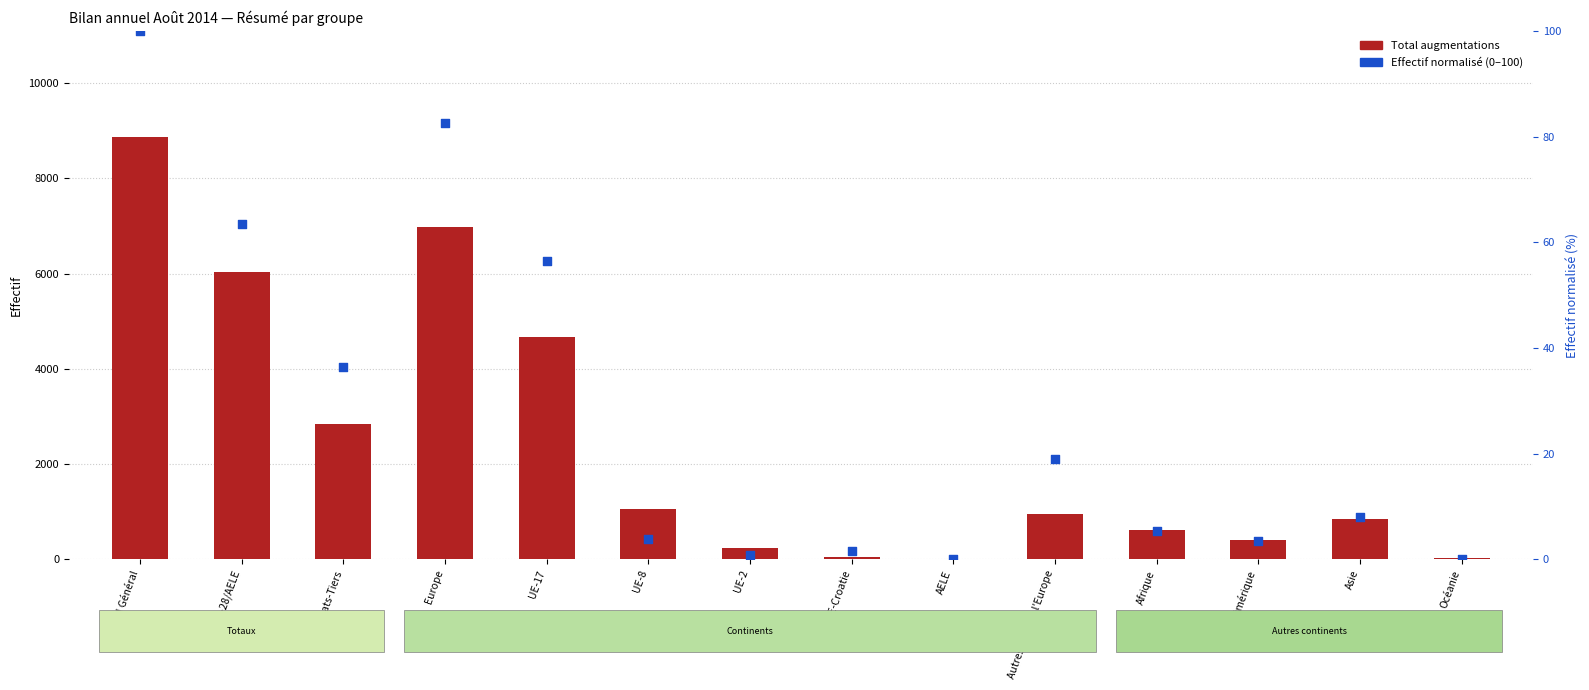

At which category is the sum across all series the highest?

Total Général